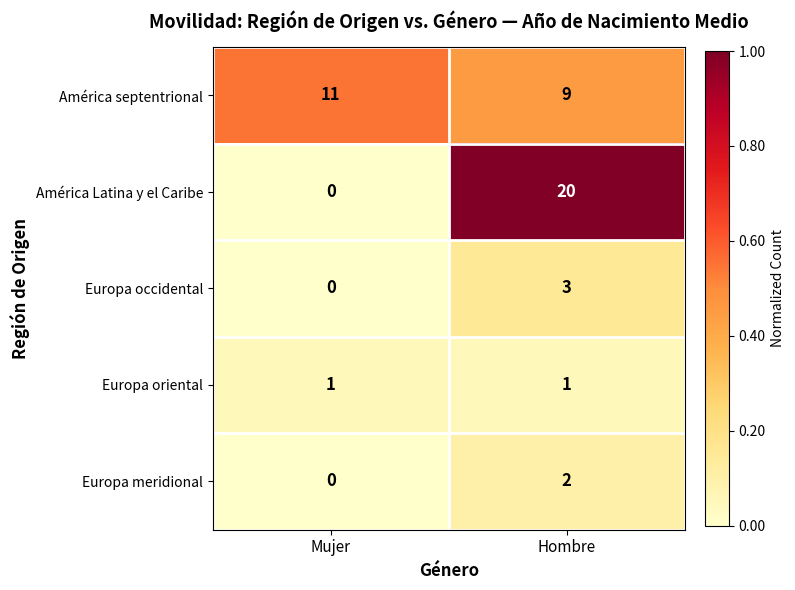

Reading right to left, what are all the values shown in this chart?

América septentrional: 9	11
América Latina y el Caribe: 20	0
Europa occidental: 3	0
Europa oriental: 1	1
Europa meridional: 2	0